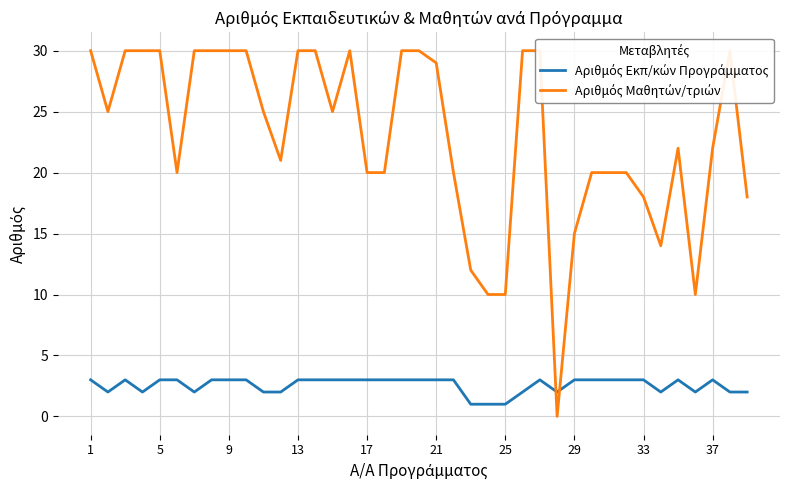

Is it true that Αριθμός Εκπ/κών Προγράμματος equals 3 at 29?

True